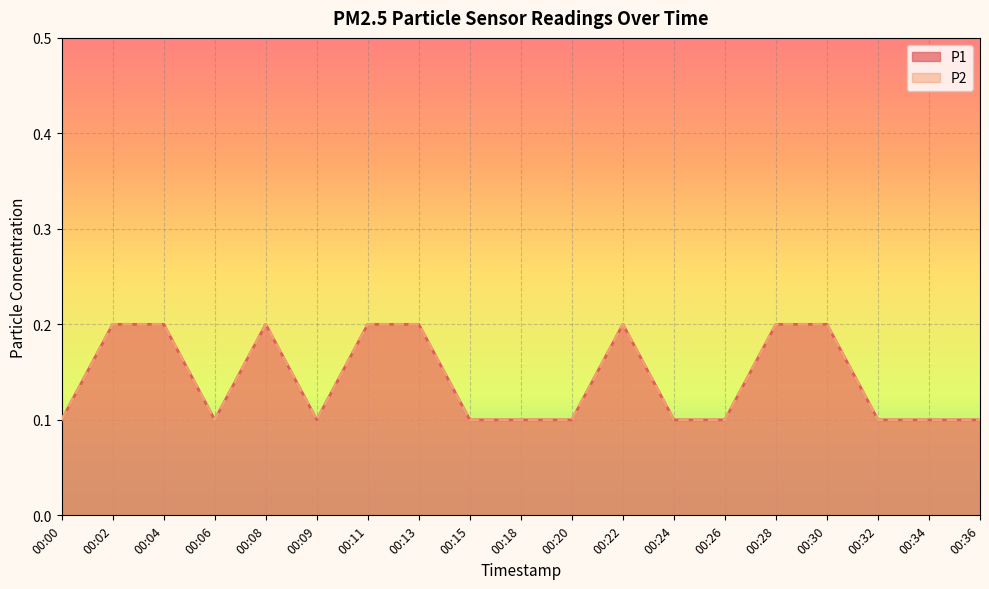

What is the value of the P2 point at the 19th from the left?

0.1